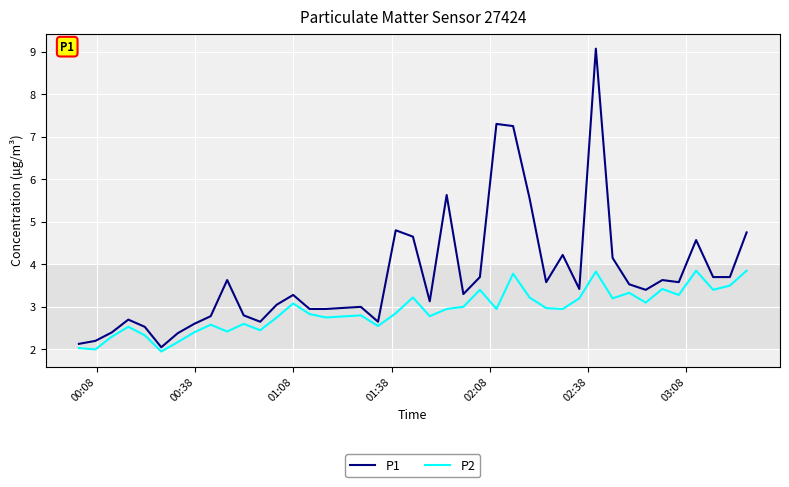

True or false: P2 and P1 cross at least once.

False